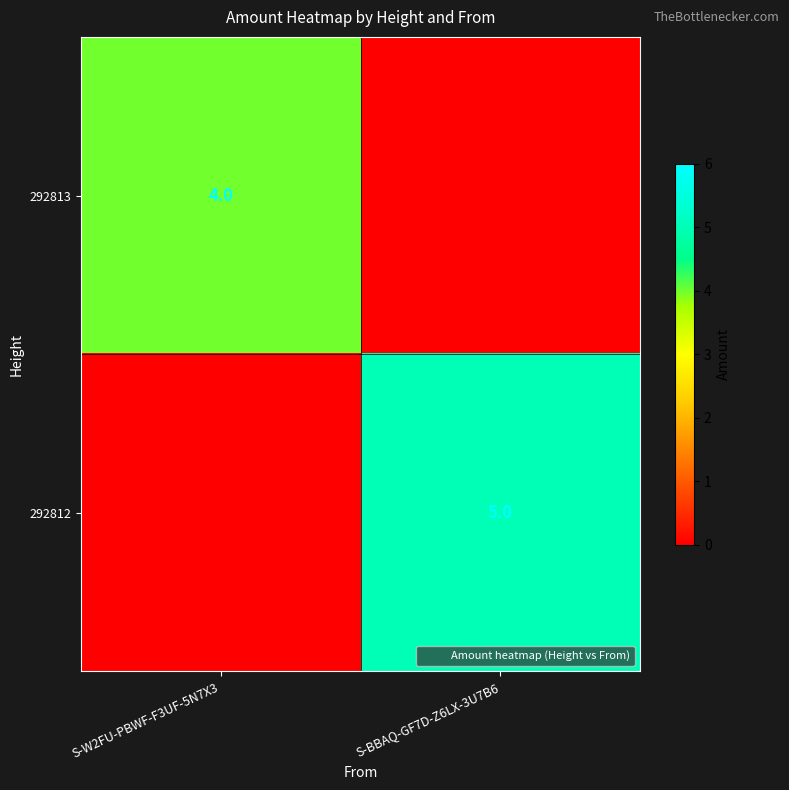

What is the average value of the 292812 series?

2